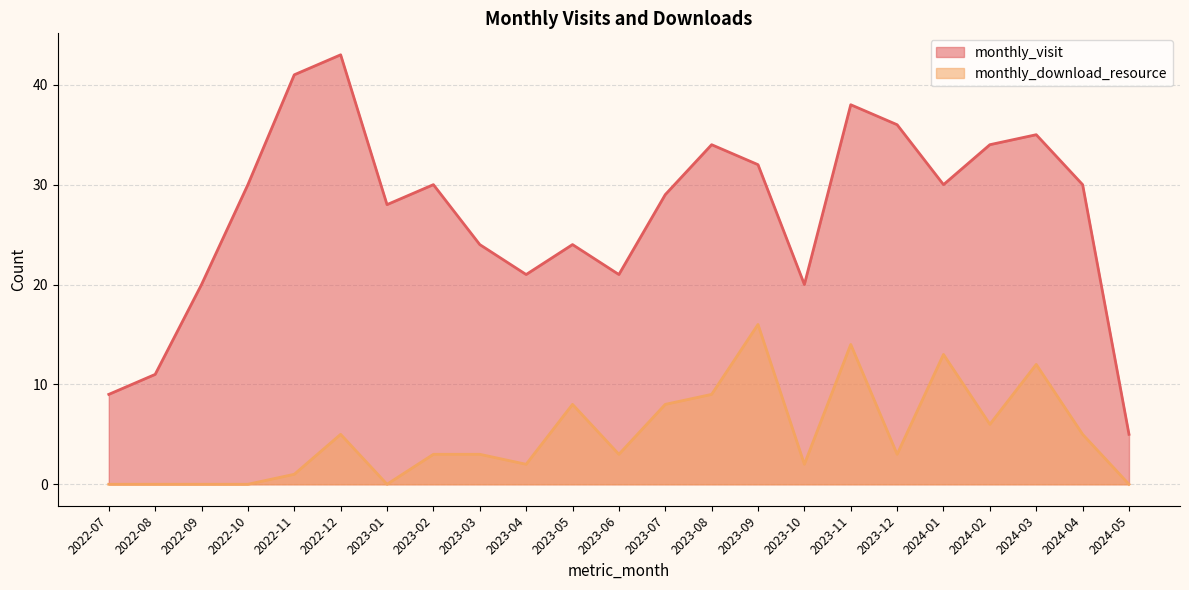

Where does the monthly_visit series first go above 30?

2022-11